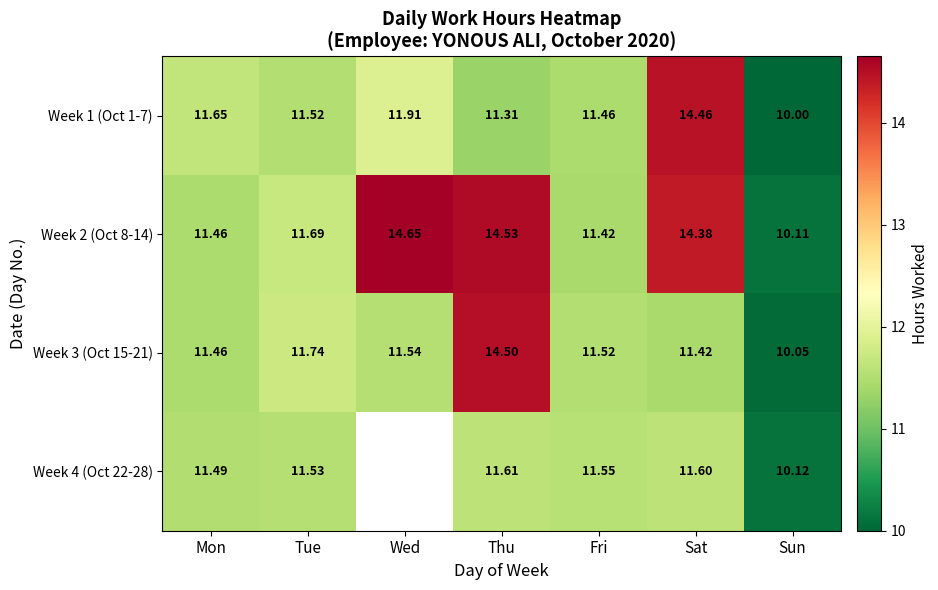

What is the approximate value of Week 2 (Oct 8-14) at Wed?

14.7